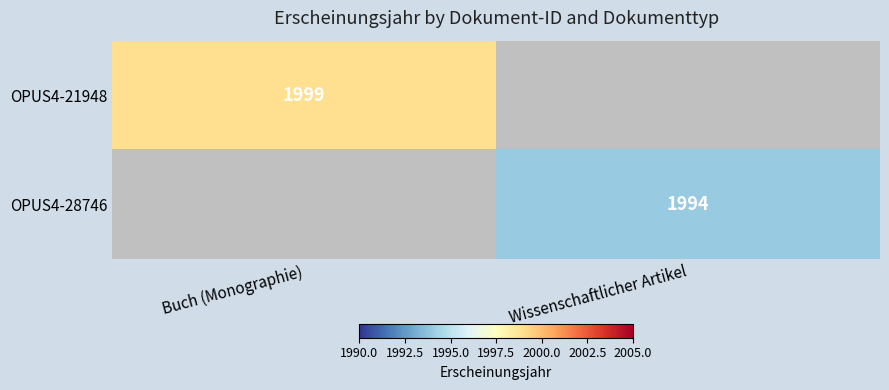

Is it true that OPUS4-21948 equals 3261 at Buch (Monographie)?

False